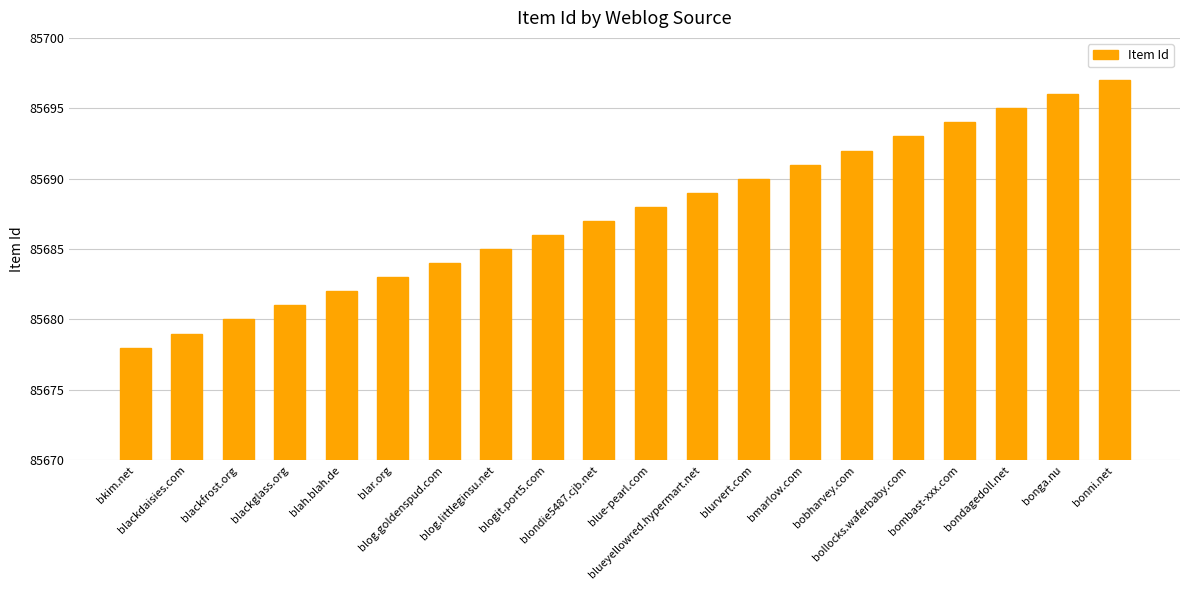

List the labels in order of value, largest first.

bonni.net, bonga.nu, bondagedoll.net, bombast-xxx.com, bollocks.waferbaby.com, bobharvey.com, bmarlow.com, blurvert.com, blueyellowred.hypermart.net, blue-pearl.com, blondie5487.cjb.net, blogit.port5.com, blog.littleginsu.net, blog.goldenspud.com, blar.org, blah.blah.de, blackglass.org, blackfrost.org, blackdaisies.com, bkim.net